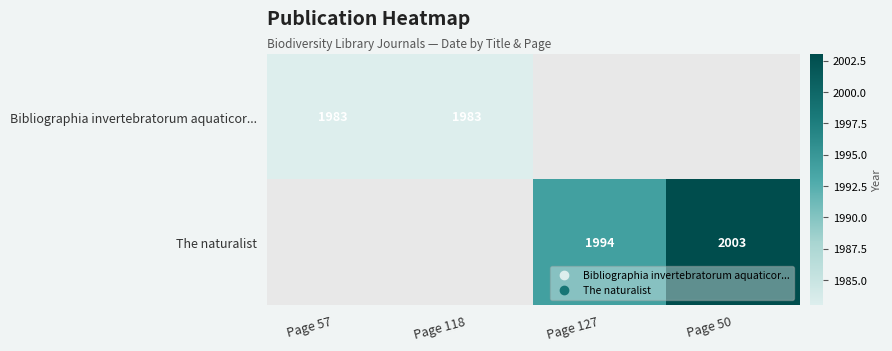

List the series in order of their peak value, highest first.

The naturalist, Bibliographia invertebratorum aquaticor...